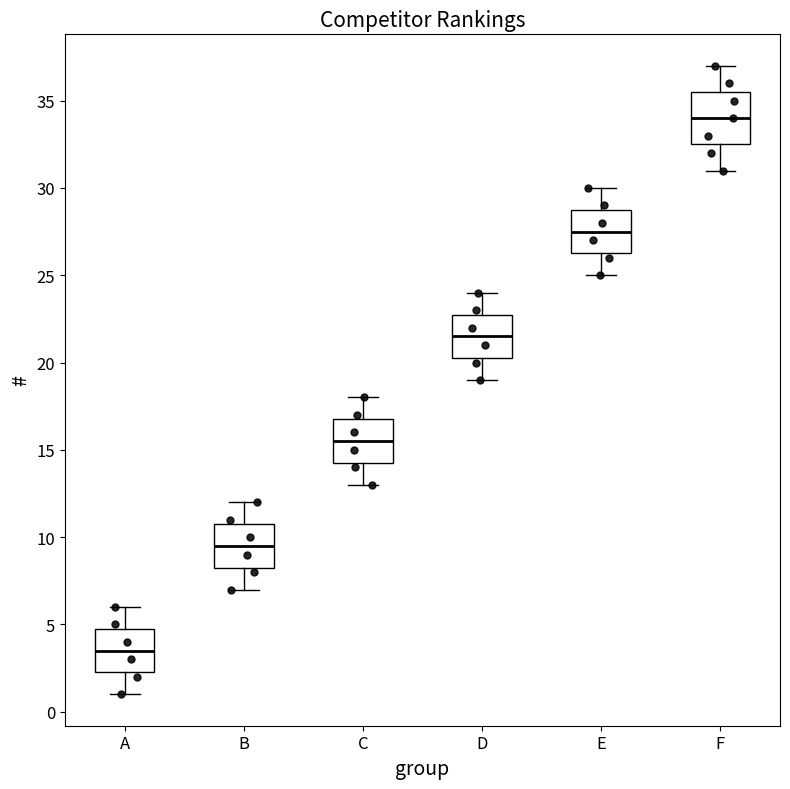

Which box has the highest median line?

F